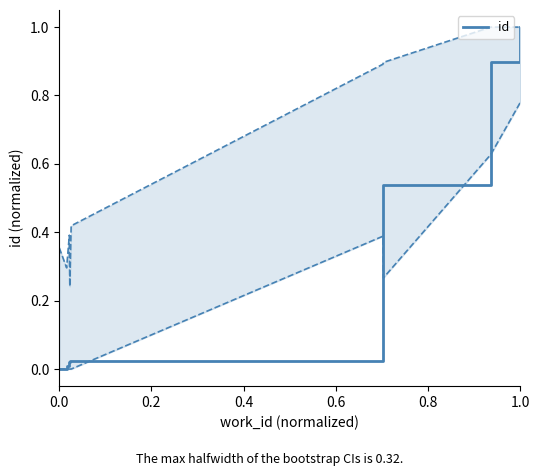

What is the average value?

0.3